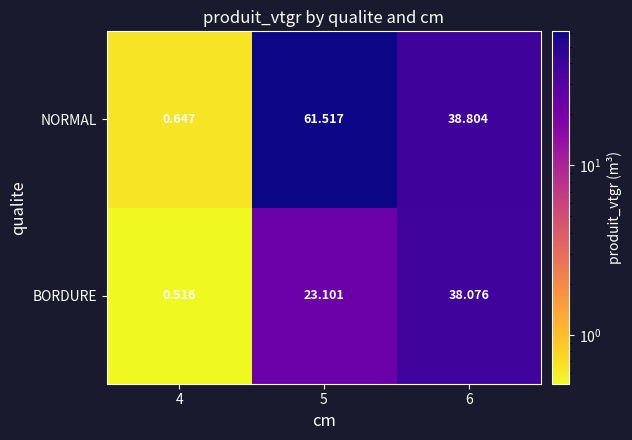

Which series changed the most between 4 and 6?

NORMAL